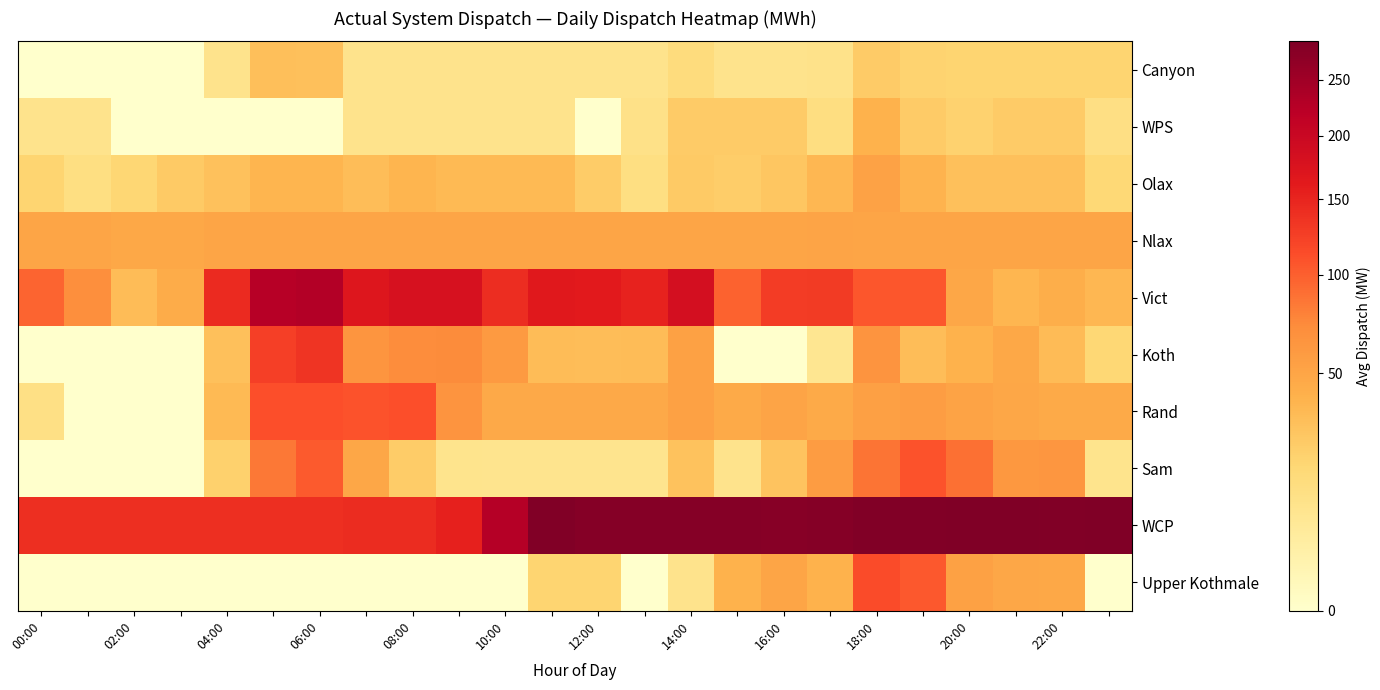

Reading left to right, transcribe all the data shown in this chart.

Canyon: 0.0	0.0	0.0	0.0	10.0	32.2	31.5	10.0	10.0	10.0	10.0	10.0	10.0	10.0	15.2	10.0	10.0	10.2	25.0	20.5	20.0	20.0	20.0	20.0
WPS: 10.0	10.0	0.0	0.0	0.0	0.0	0.0	10.0	10.0	10.0	10.0	10.0	0.0	11.2	25.0	25.0	25.0	13.8	40.0	24.8	21.2	25.0	25.0	12.5
Olax: 20.0	13.0	19.0	25.5	30.2	38.0	38.8	32.8	38.2	35.0	35.0	35.0	24.2	13.0	26.0	23.5	27.8	36.8	53.0	39.0	31.0	31.0	31.0	17.5
Nlax: 50.0	50.0	47.5	47.5	50.0	50.0	50.0	50.0	50.0	50.0	50.0	50.0	50.0	50.0	50.0	49.8	50.0	50.2	50.0	50.0	50.0	49.8	49.8	50.0
Vict: 96.2	69.2	33.8	44.2	144.0	224.2	229.2	168.8	180.2	180.2	142.0	163.8	162.0	153.0	182.8	98.0	127.8	129.2	105.5	106.5	49.2	37.2	43.8	37.0
Koth: 0.0	0.0	0.0	0.0	31.2	124.0	134.5	63.5	71.5	72.8	60.0	33.2	33.0	33.5	53.5	0.0	0.0	8.2	64.8	32.8	39.8	48.2	34.5	18.5
Rand: 12.0	0.0	0.0	0.0	35.0	112.0	112.0	109.5	112.0	65.2	47.0	47.0	47.0	47.0	53.5	46.0	50.8	46.5	54.5	57.0	51.5	48.8	46.0	46.0
Sam: 0.0	0.0	0.0	0.0	22.0	84.2	103.2	49.2	24.5	9.5	9.2	9.0	9.0	9.0	30.0	10.0	29.0	57.8	86.5	109.2	89.0	61.2	62.2	9.5
WCP: 140.0	140.0	139.8	139.8	140.0	139.8	139.2	142.2	142.5	155.0	226.2	285.2	280.8	280.5	280.5	279.5	278.0	280.5	283.8	284.5	285.8	287.5	283.8	286.2
Upper Kothmale: 0.0	0.0	0.0	0.0	0.0	0.0	0.0	0.0	0.0	0.0	0.0	20.0	20.0	0.0	10.0	40.0	50.0	40.2	115.0	105.0	54.0	48.8	47.5	0.0